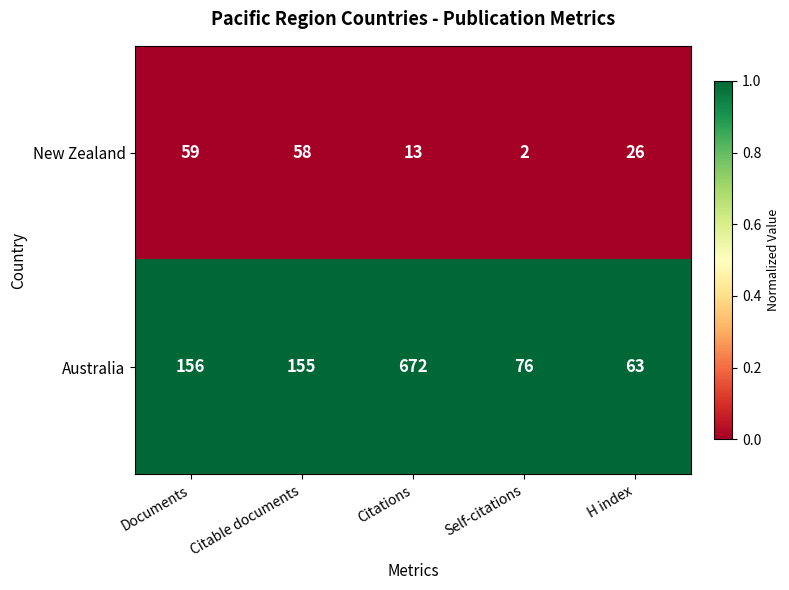

Reading left to right, transcribe all the data shown in this chart.

New Zealand: Documents=59	Citable documents=58	Citations=13	Self-citations=2	H index=26
Australia: Documents=156	Citable documents=155	Citations=672	Self-citations=76	H index=63